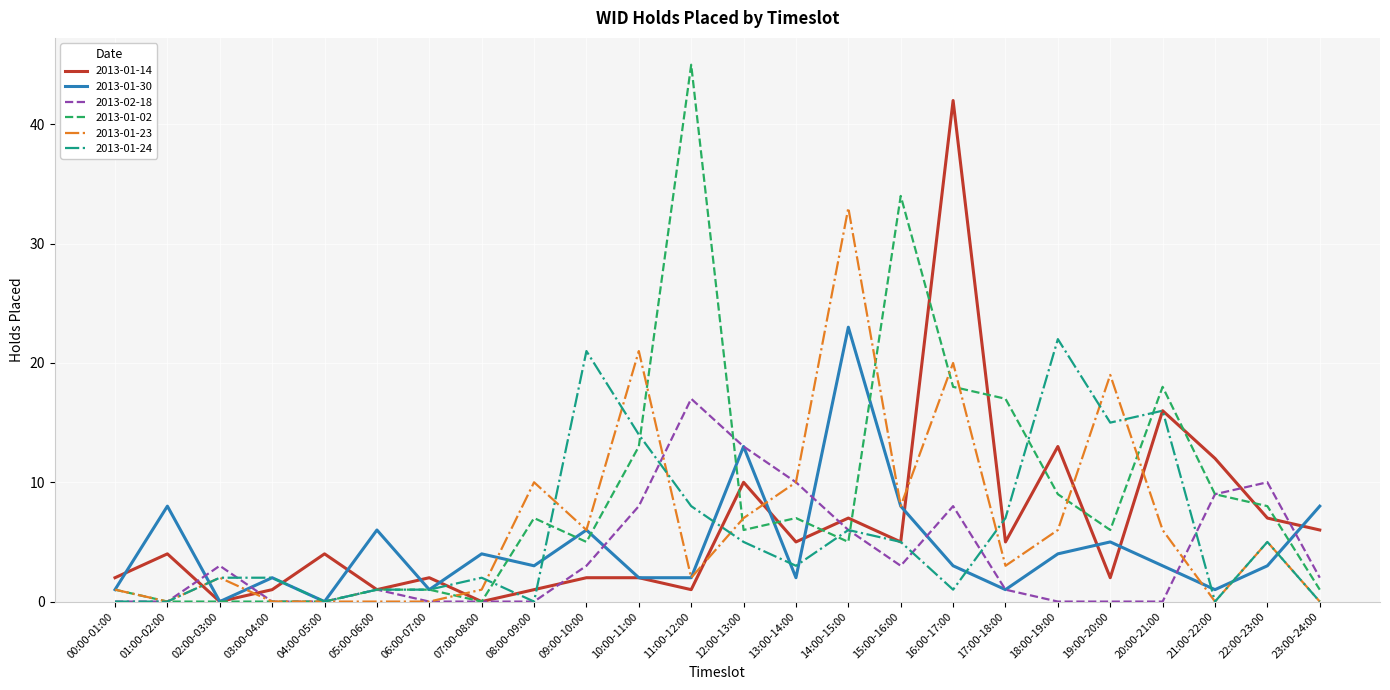

What are all the series names shown in the legend?

2013-01-14, 2013-01-30, 2013-02-18, 2013-01-02, 2013-01-23, 2013-01-24